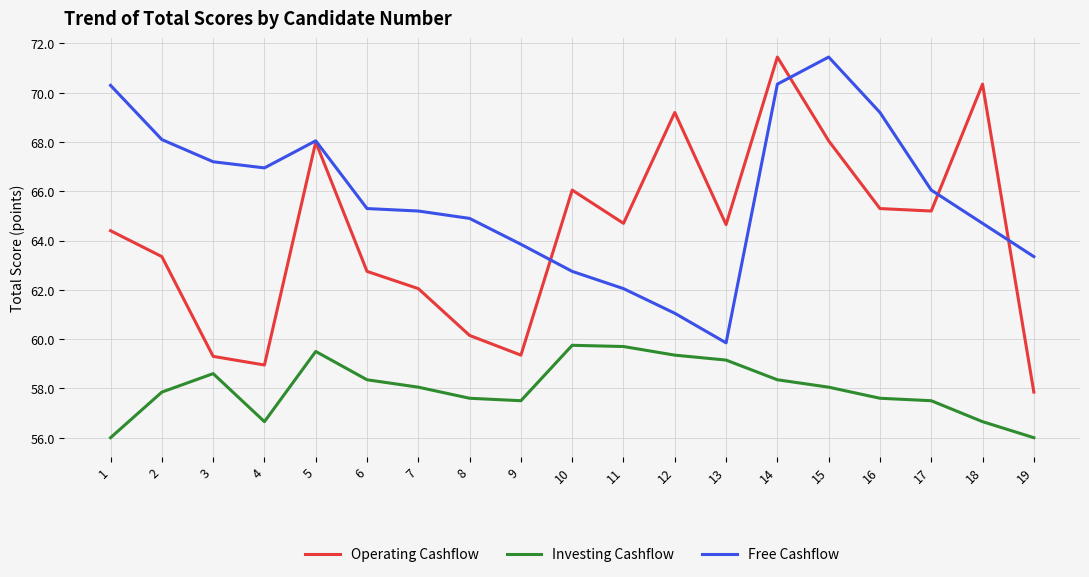

True or false: Operating Cashflow has a value of 87.1 at 4.

False